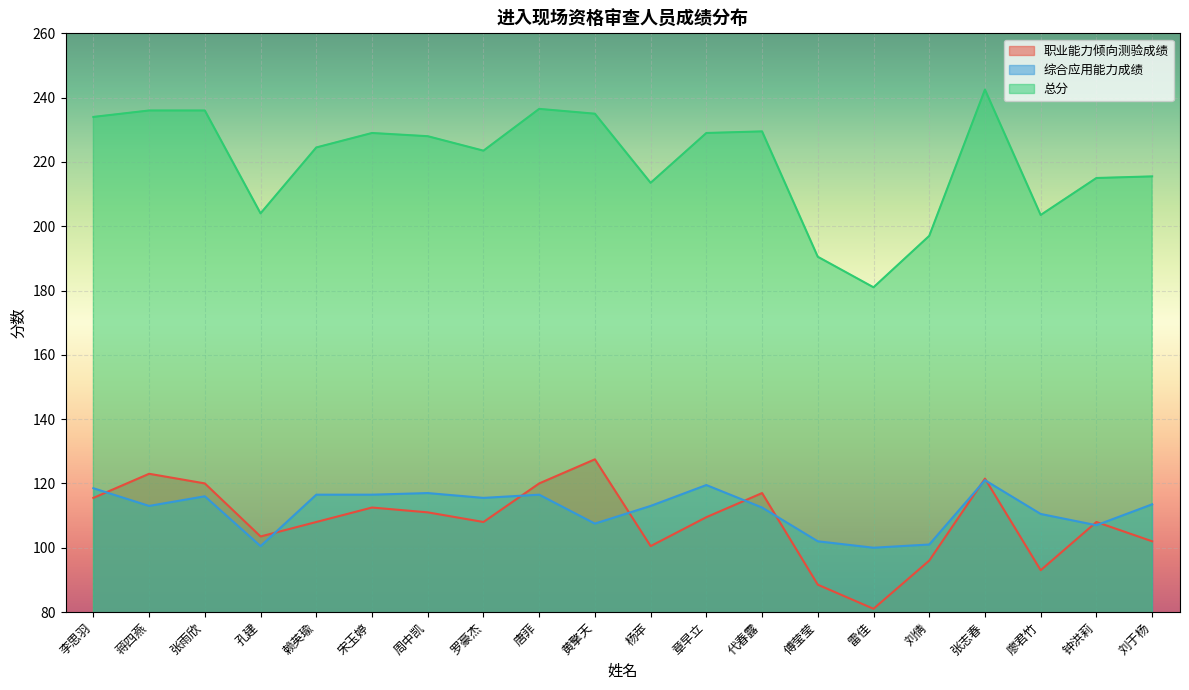

Is it true that 总分 equals 112.3 at 雷佳?

False